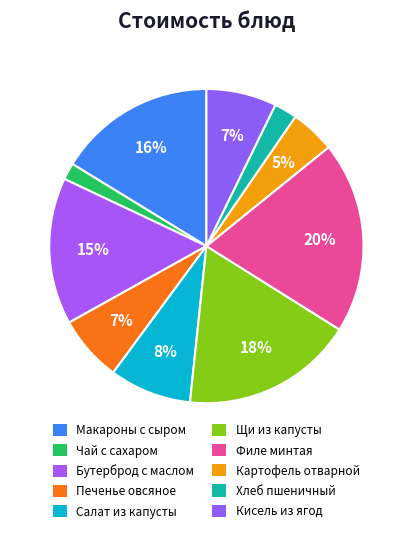

What percentage is NOT represented by Макароны с сыром?

83.7%